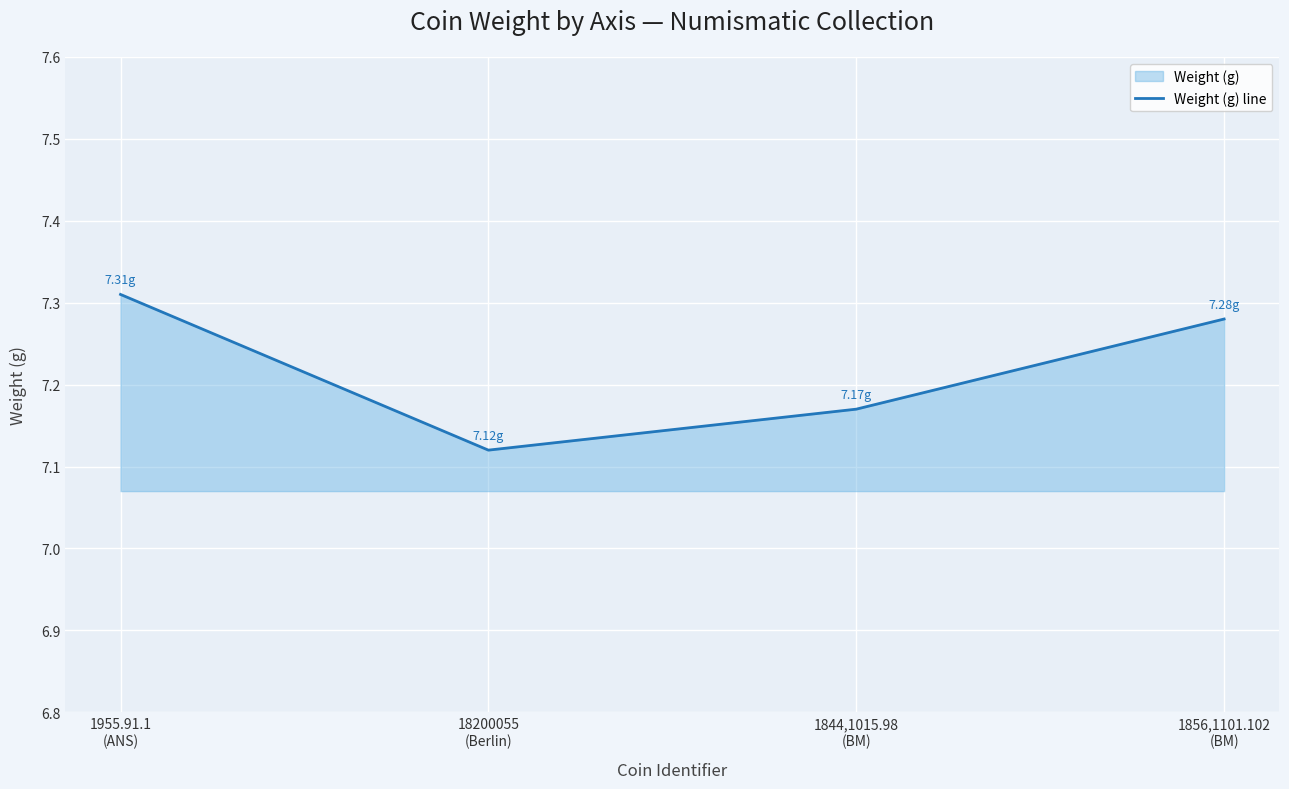

What is the difference between the maximum and second lowest values?

0.1